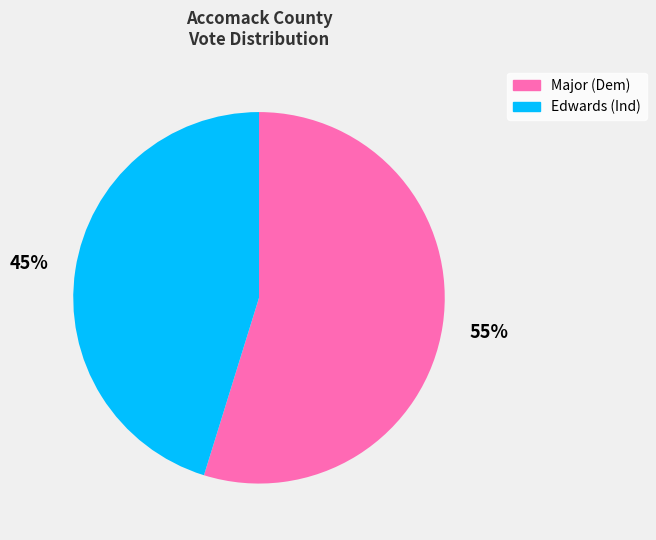

How many slices are in this pie chart?

2